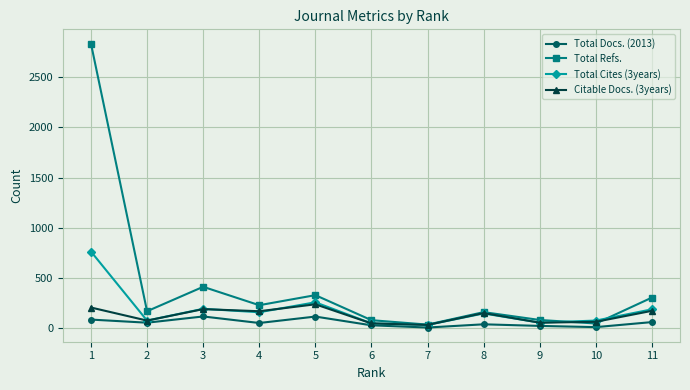

What is the value of the Total Refs. point at the 7th from the left?

38